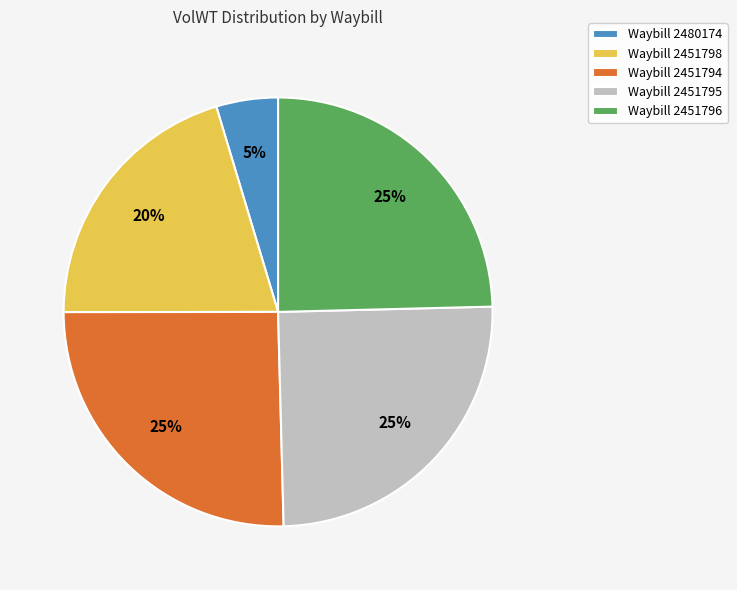

What is the smallest slice in the pie chart?

Waybill 2480174